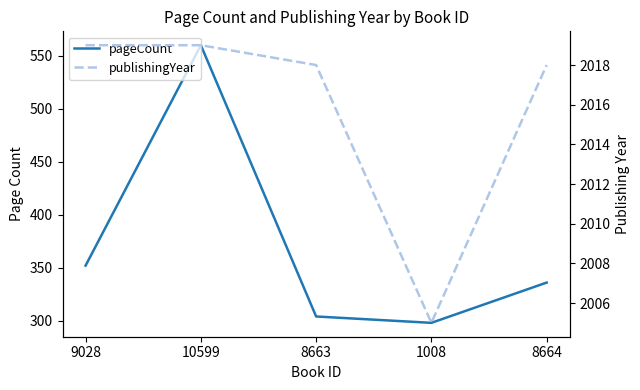

What is the label of the 4th point from the right?

10599